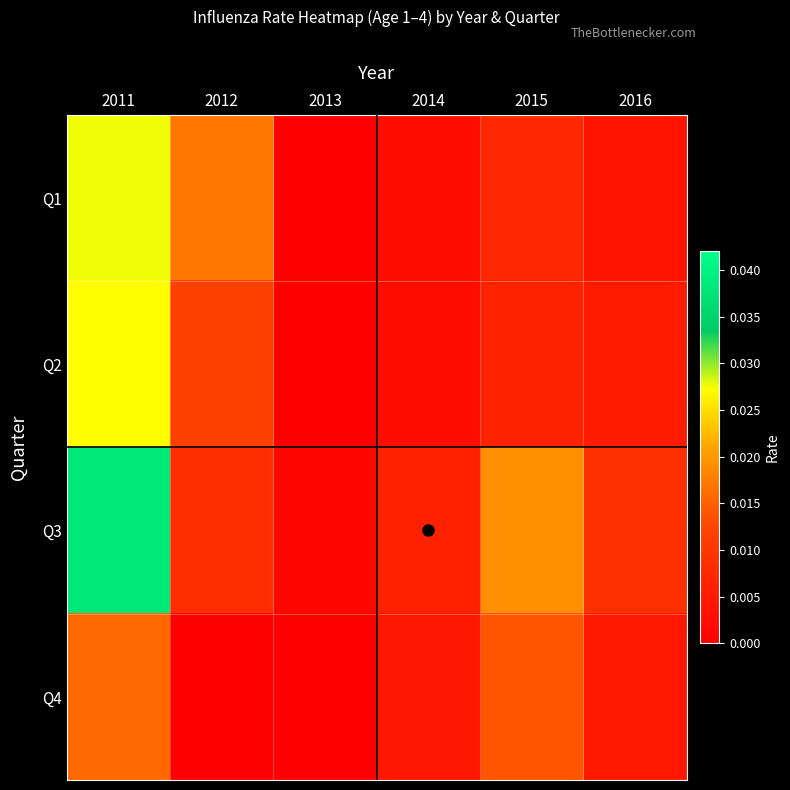

Which series has the largest total across all categories?

Q3